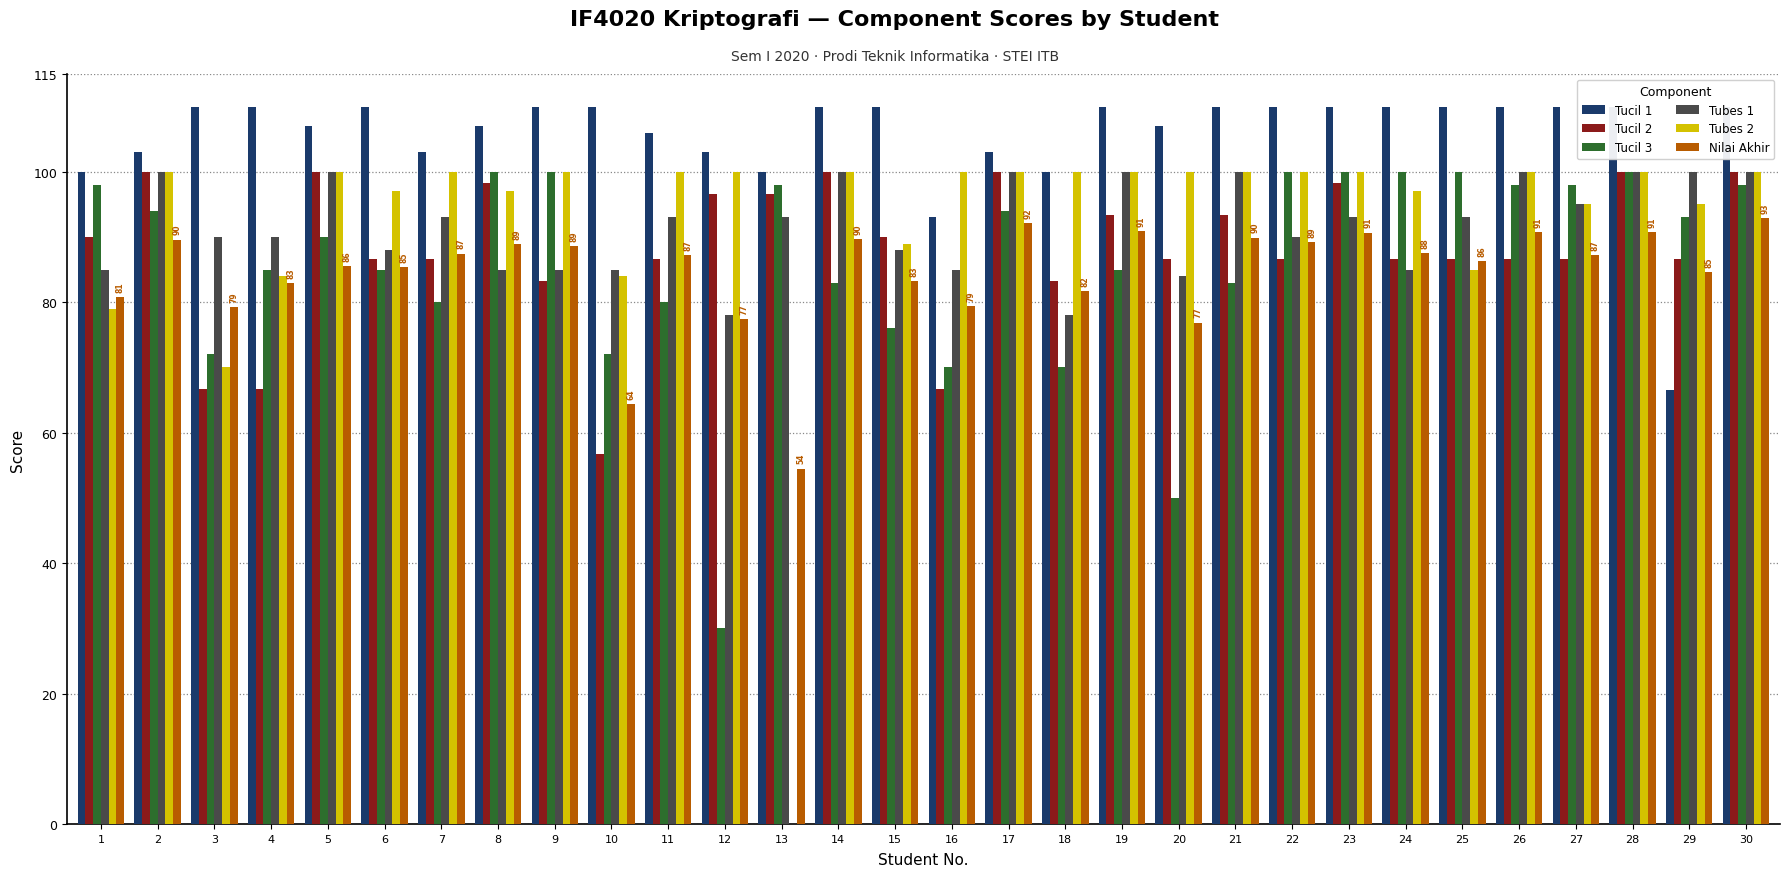

Read the Tubes 1 value at 20.

84.0